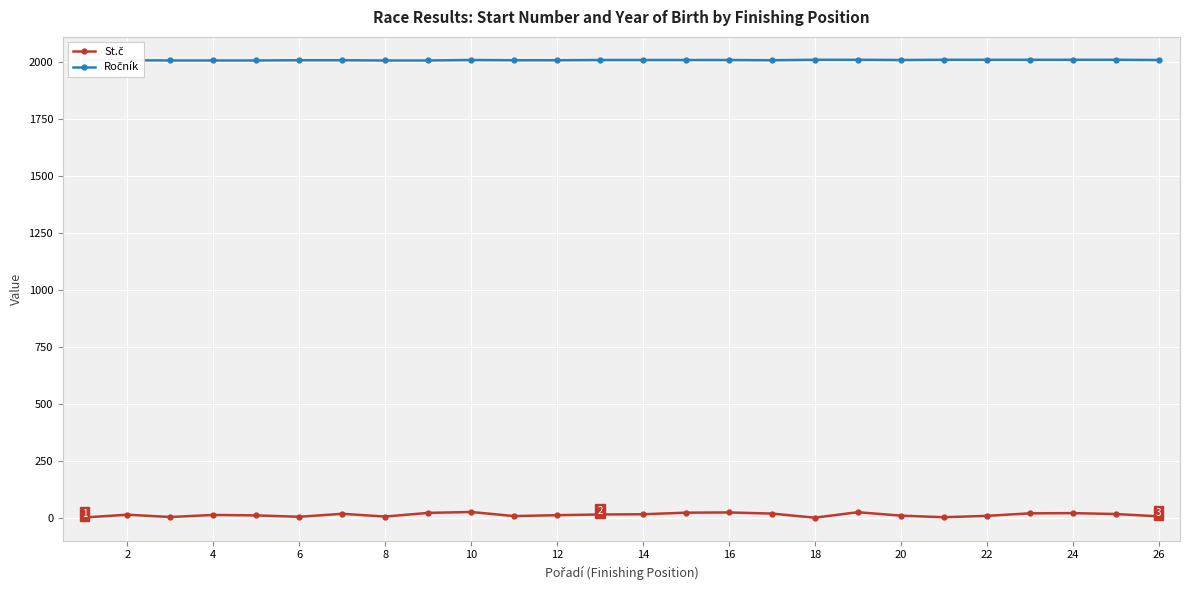

At how many categories does at least one series exceed 782?

26